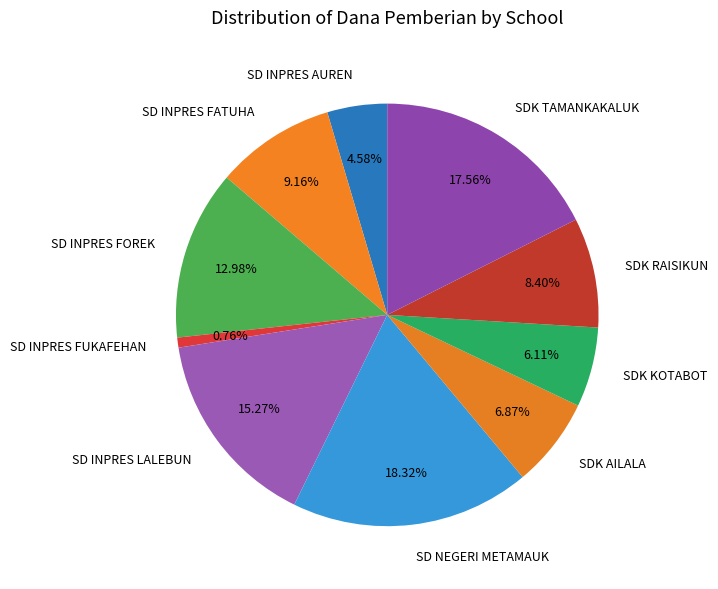

To the nearest percent, what percentage of the pie is SD INPRES AUREN?

5%